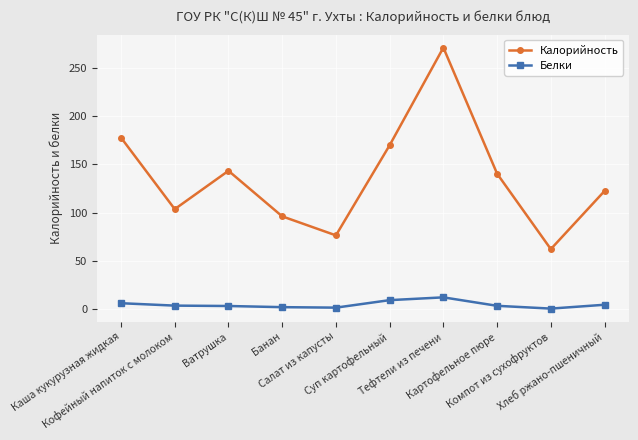

Rank the series at Суп картофельный from highest to lowest value.

Калорийность, Белки